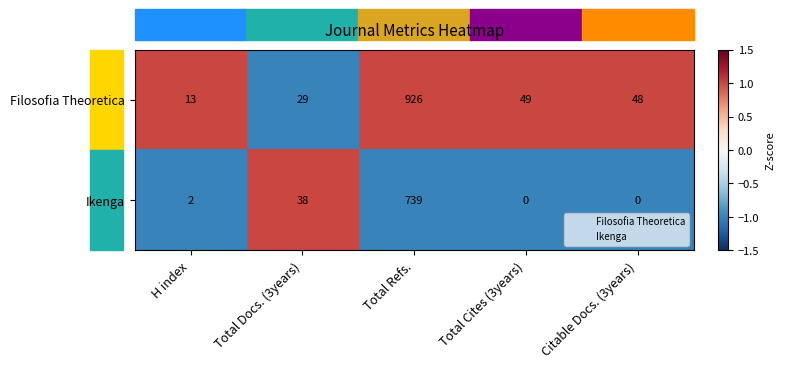

Count the number of categories in the chart.

5